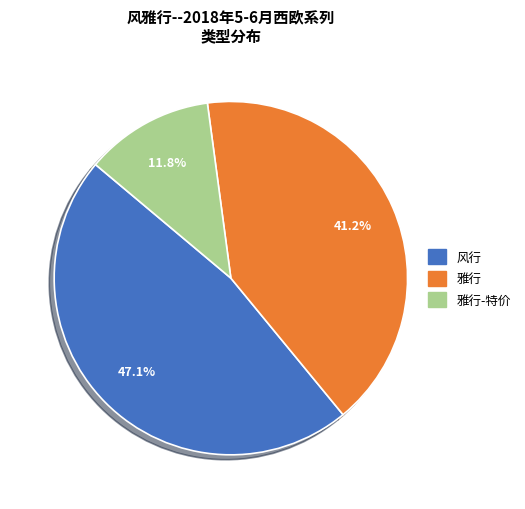

Is there any slice that represents more than half of the pie?

No